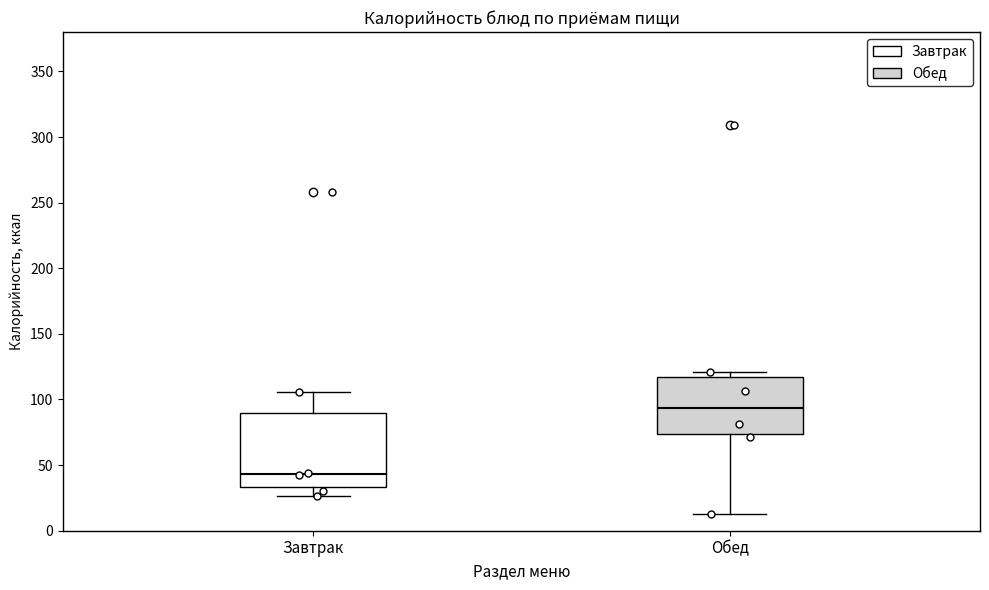

Where does the upper whisker of the box for Завтрак end on the y-axis? The values are not printed on the chart, so give them approximately, as read against the axis.

105